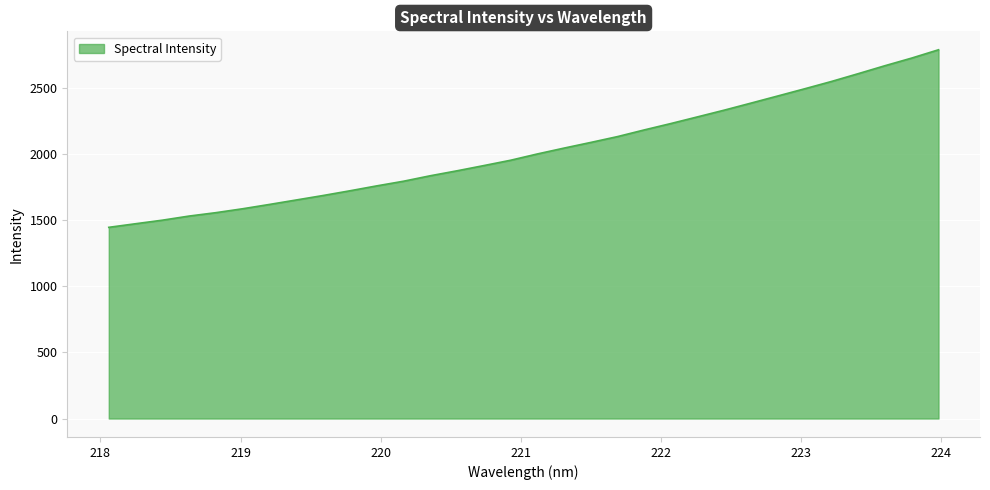

What is the smallest value displayed?

1444.8